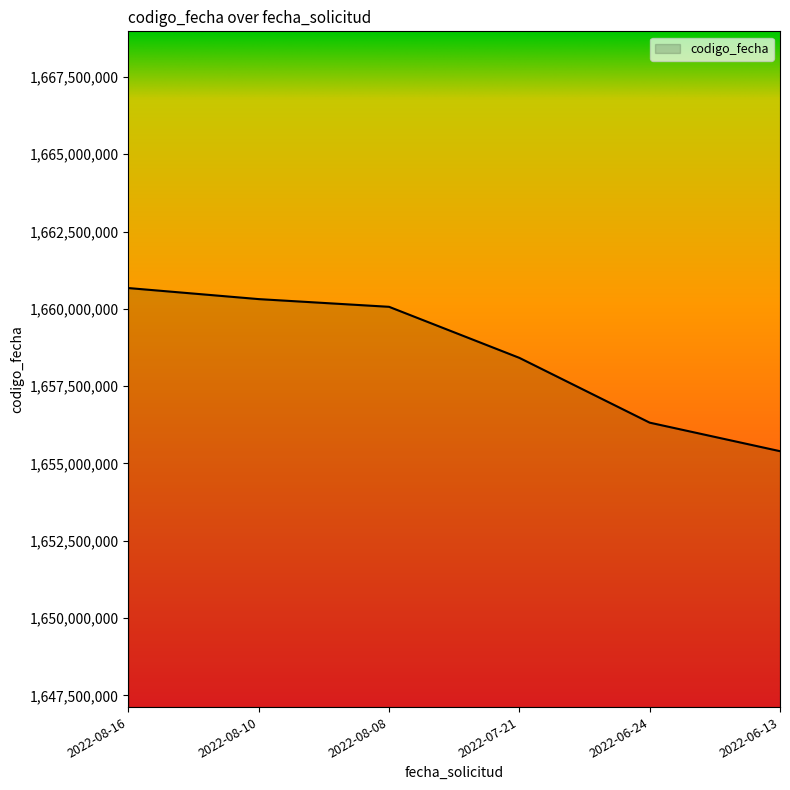

What is the sum of all values?

9951179156